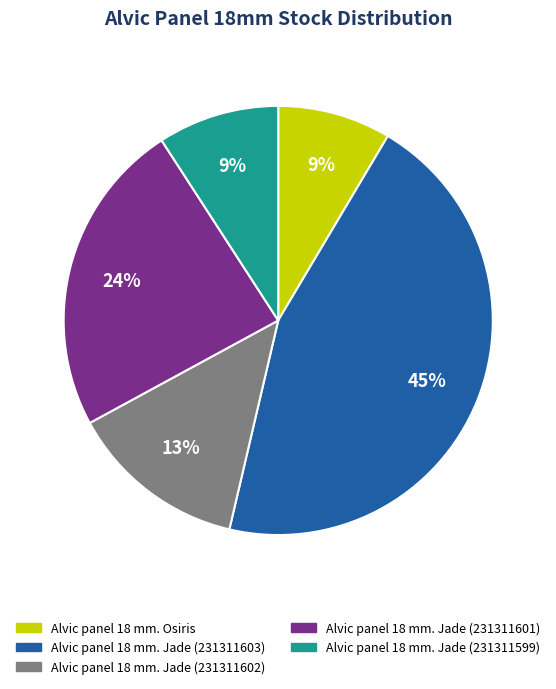

Is there any slice that represents more than half of the pie?

No